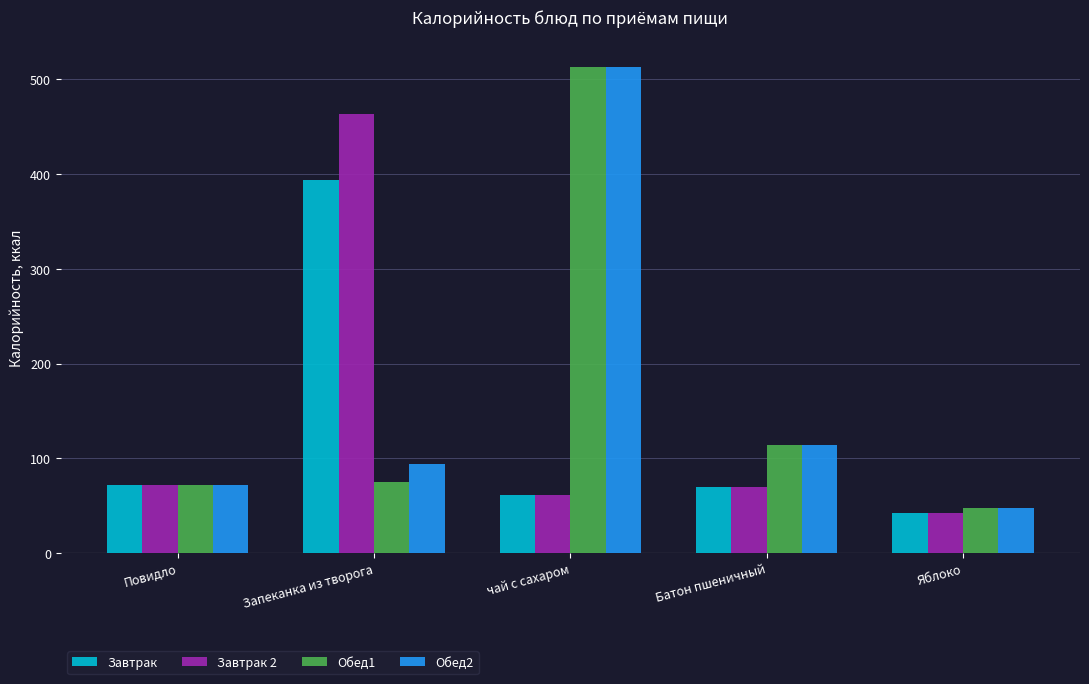

At which category is the sum across all series the highest?

чай с сахаром